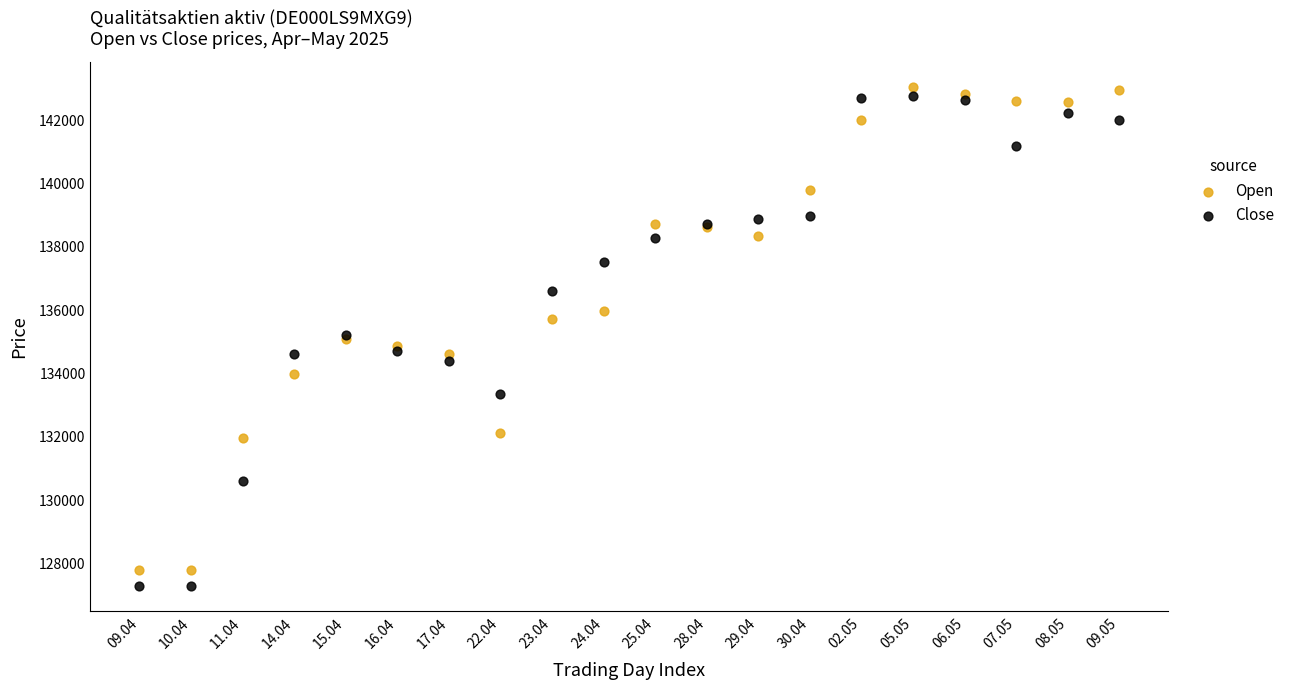

Which series has the widest spread of Y values?

Close